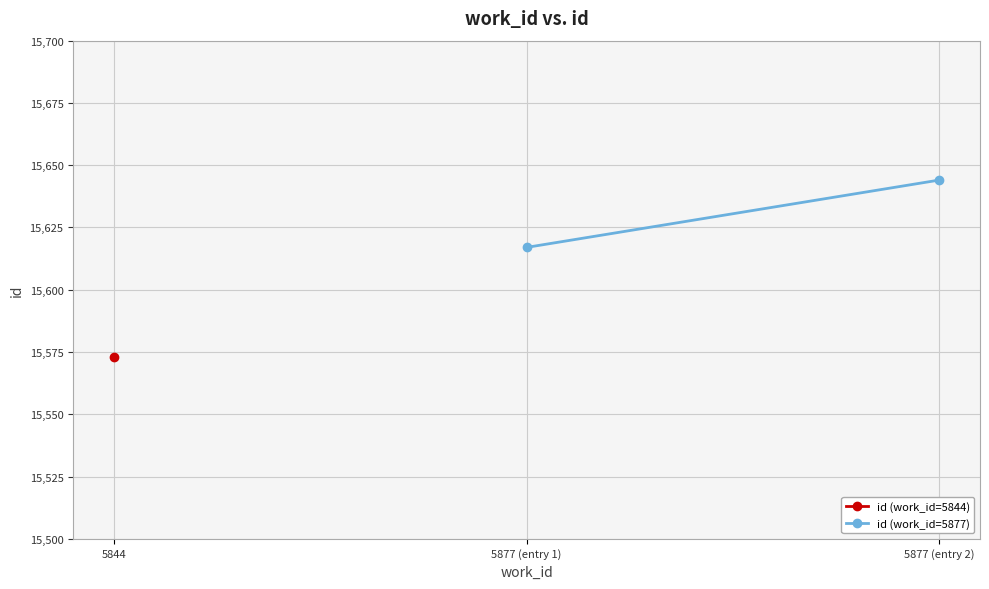

What is the maximum value shown in the chart?

15644